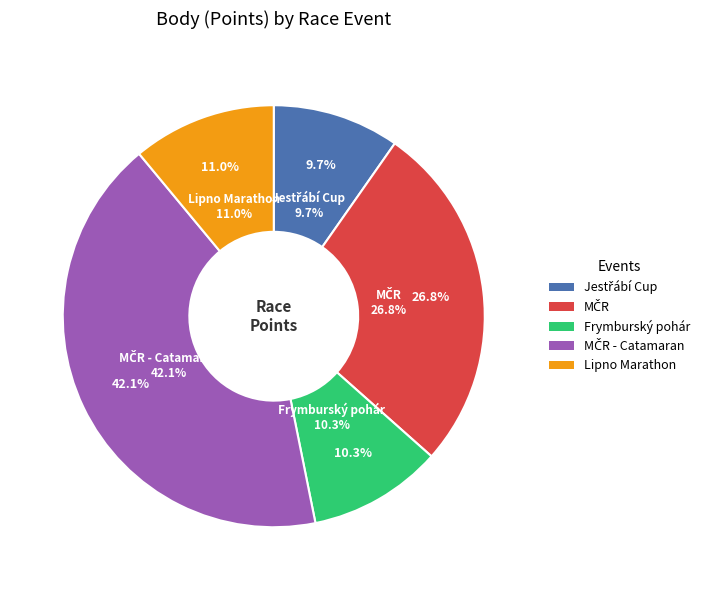

What percentage is the 191329
Jestřábí Cup slice, to the nearest percent?

10%